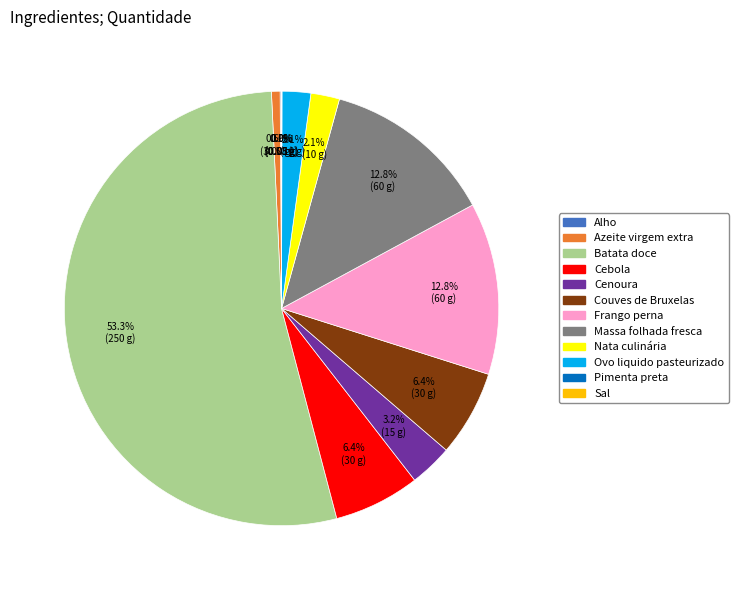

Between Frango perna and Nata culinária, which is larger?

Frango perna